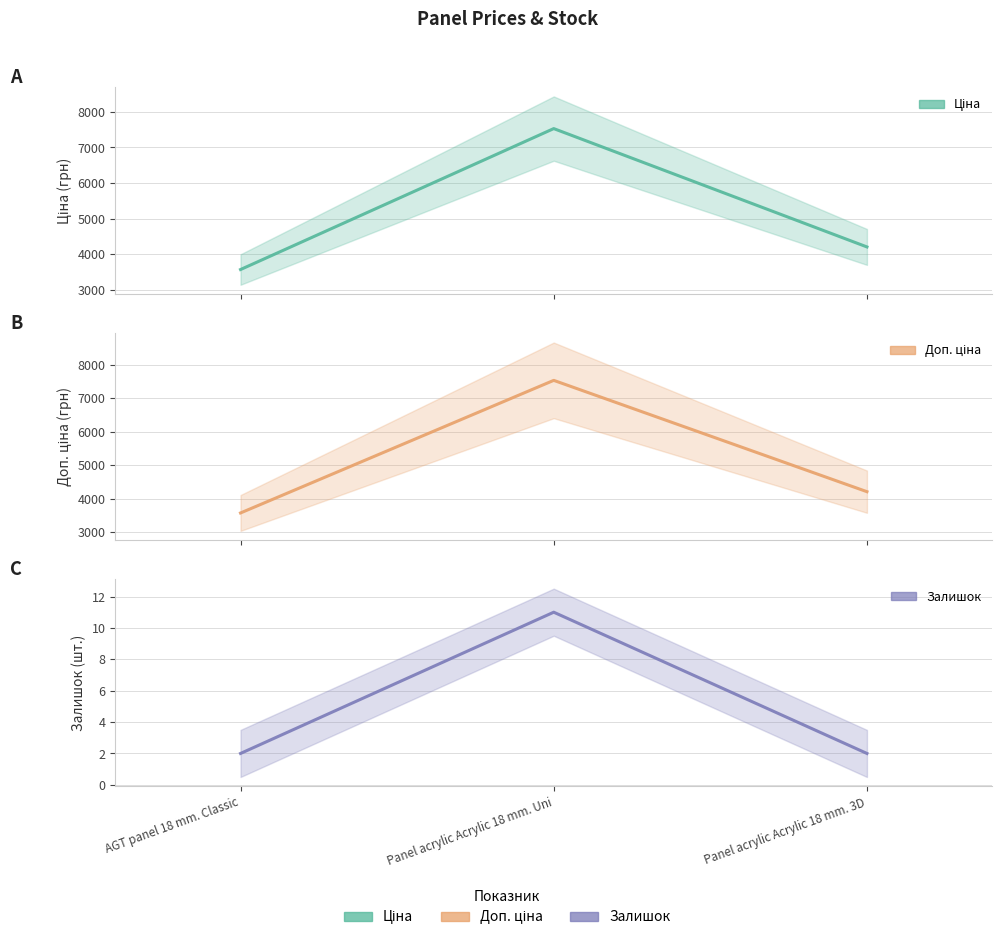

Between Panel acrylic Acrylic 18 mm. Uni and AGT panel 18 mm. Classic, which is larger?

Panel acrylic Acrylic 18 mm. Uni